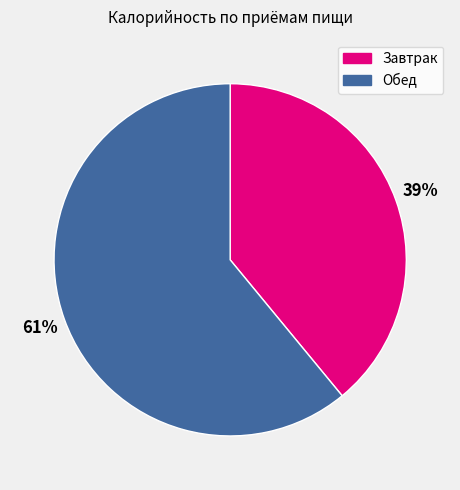

Is Завтрак the majority of the pie?

No